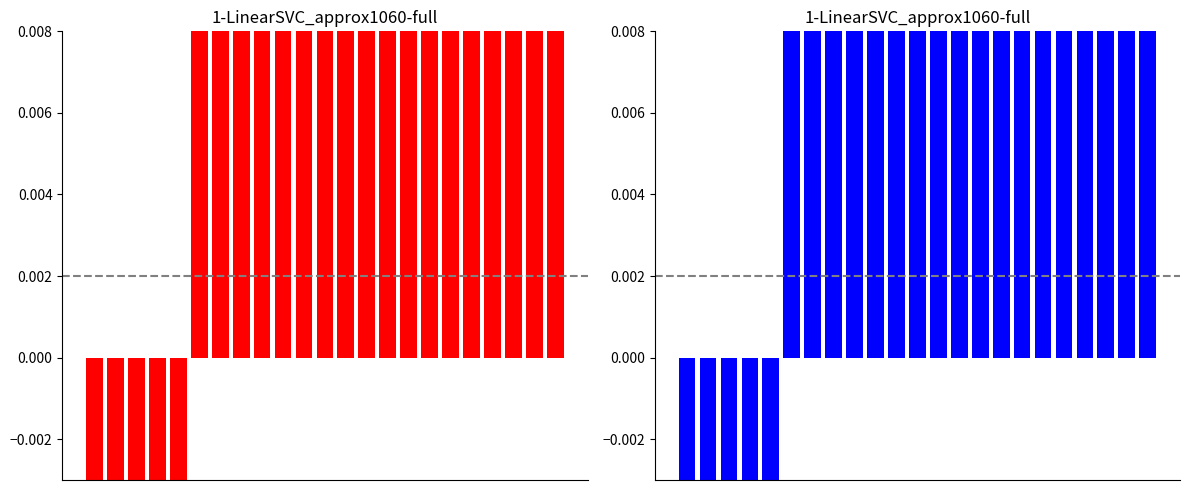

How many distinct data groups are displayed?

1